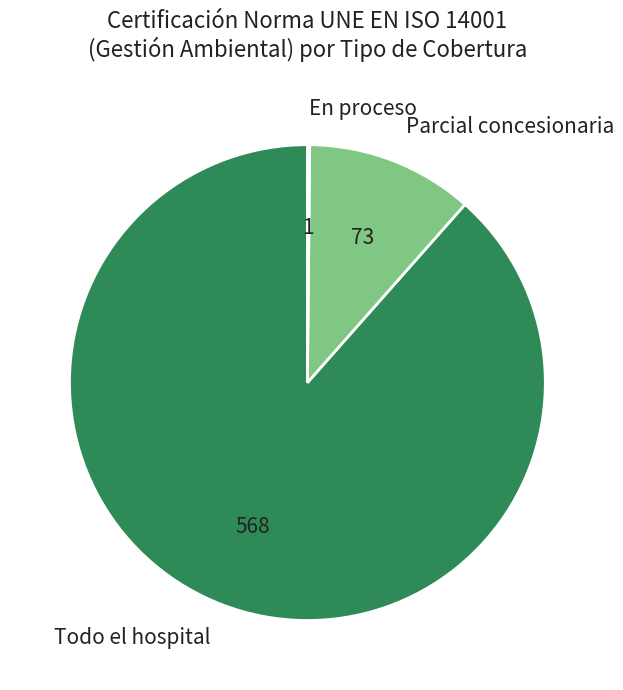

What is the largest slice in the pie chart?

Todo el hospital